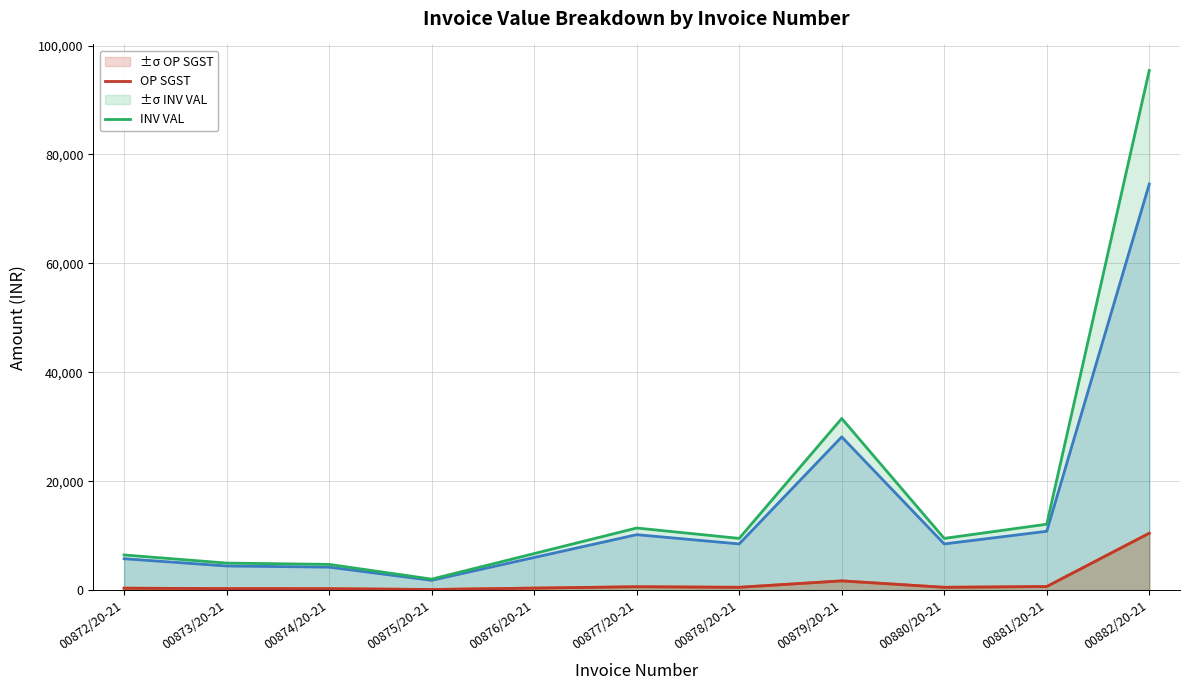

The OP CGST series shows 15761.3 at 00882/20-21. True or false?

False